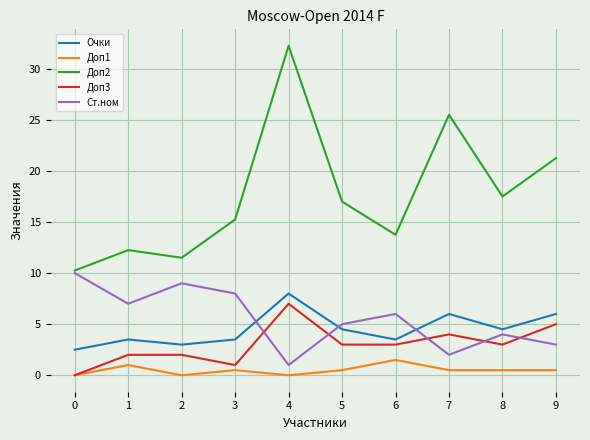

In Доп2, how many points are lower than both neighbors (excluding endpoints)?

3